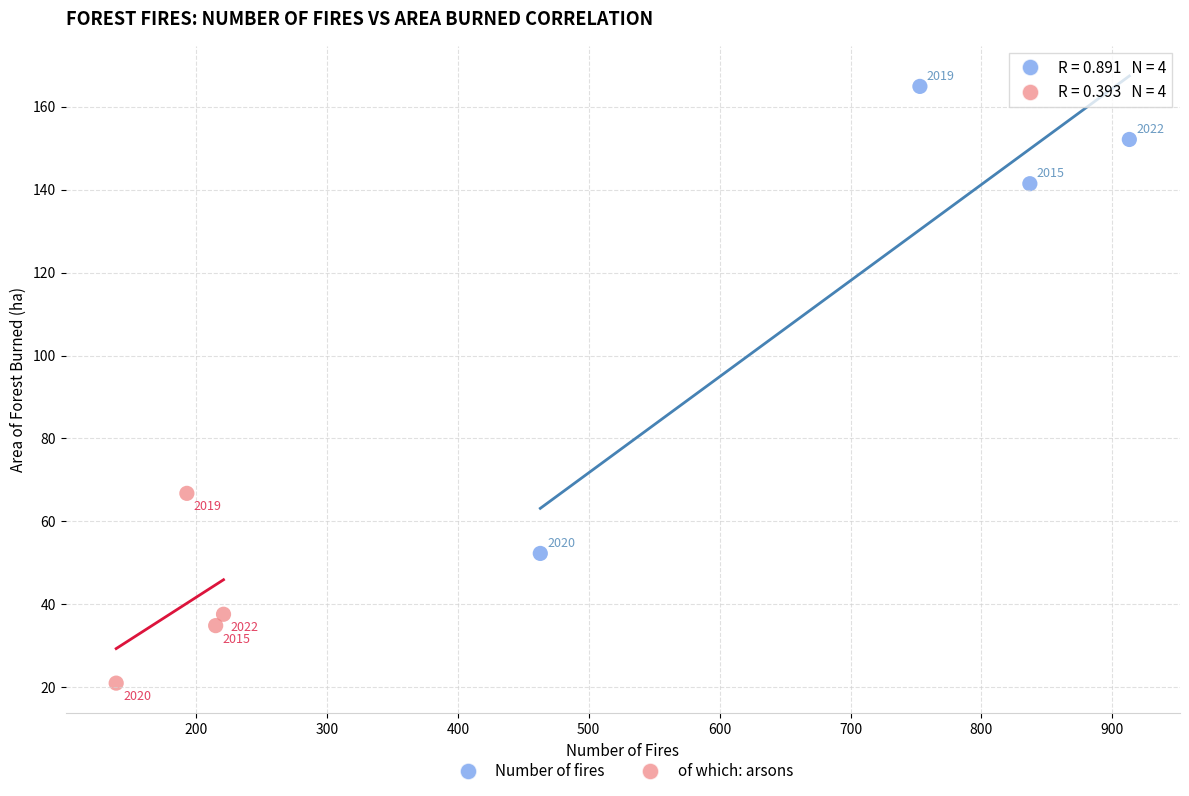

Which series reaches the maximum Y coordinate?

Number of fires